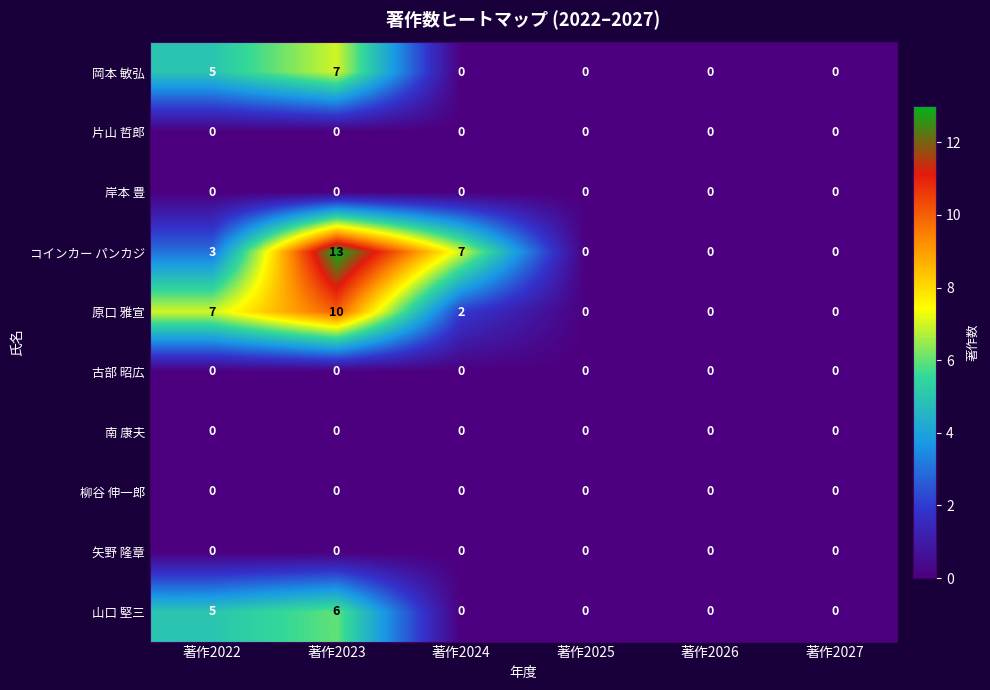

How many data points in 原口 雅宣 are less than 2?

3